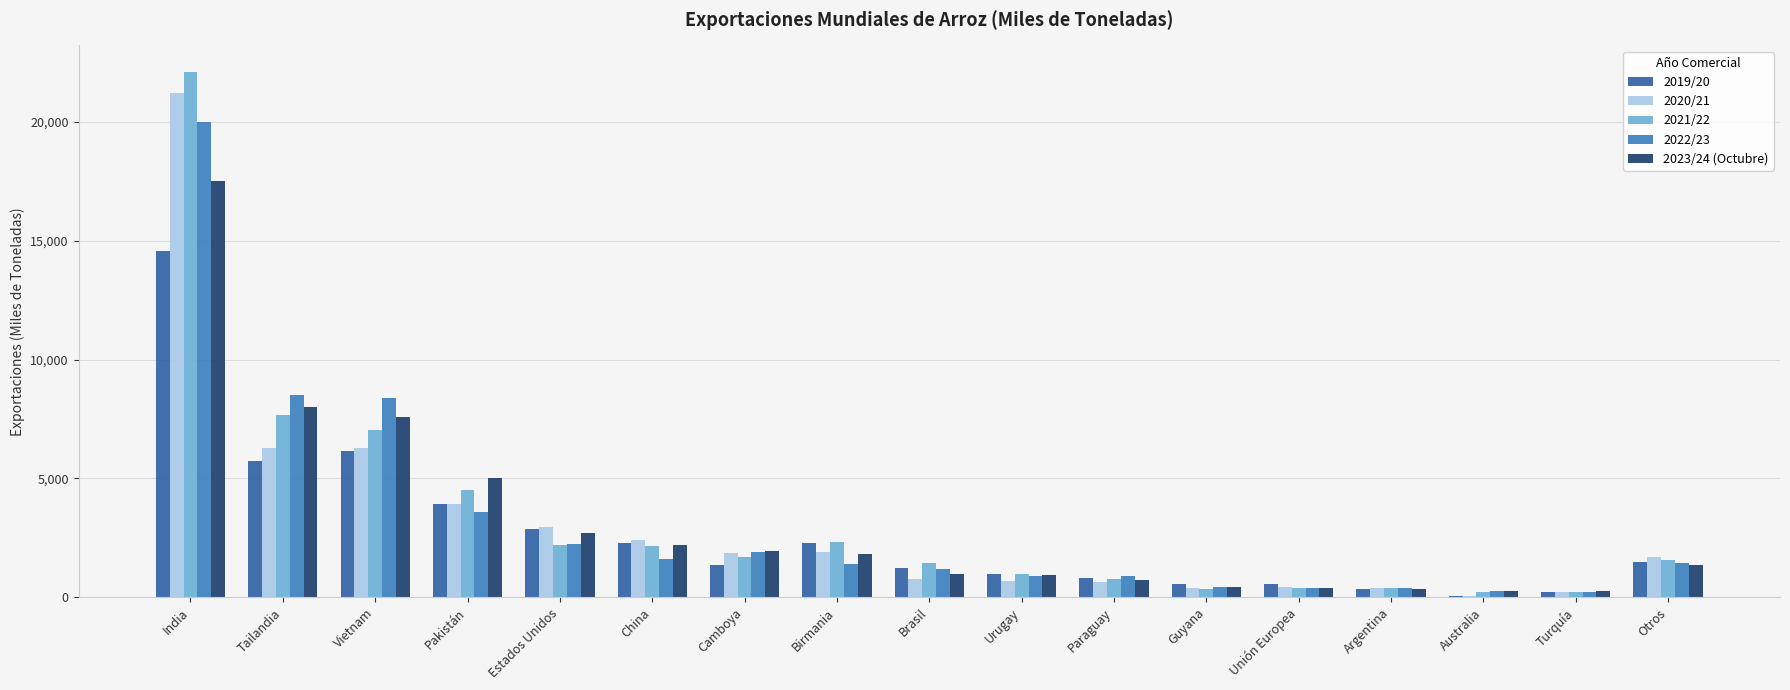

Where is 2019/20 nearest to the value 7309?

Vietnam